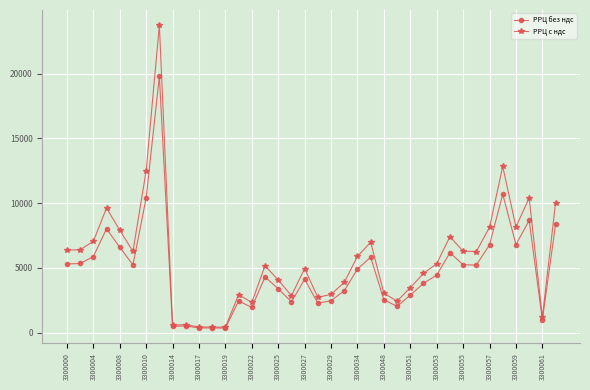

What is the difference between the second highest and second lowest values in the РРЦ без ндс series?

10342.0